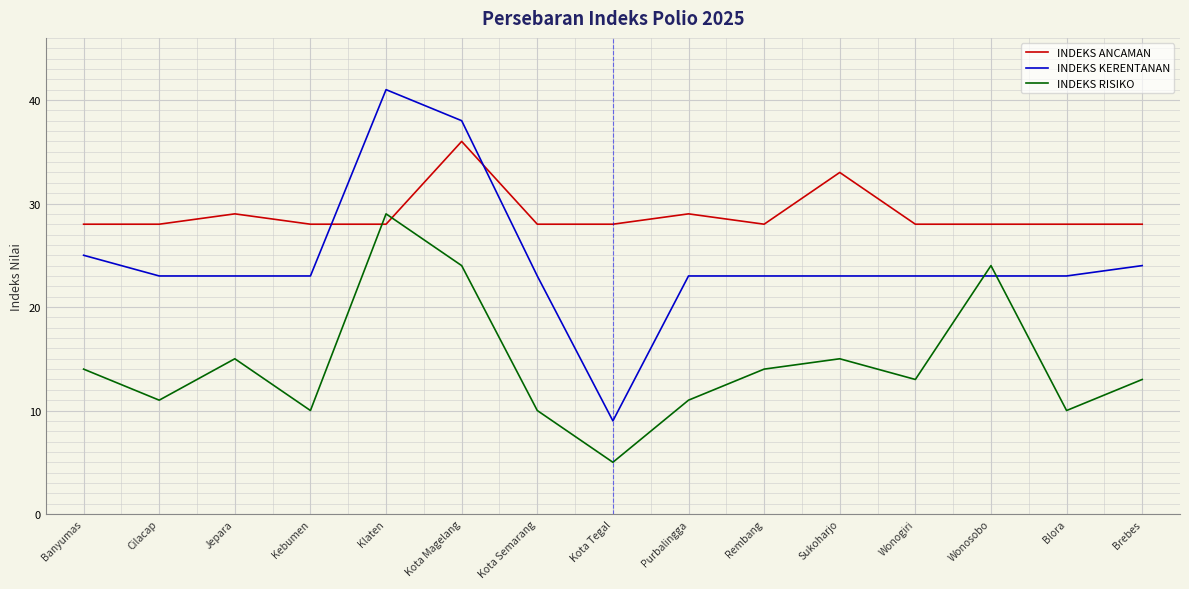

Is the value of INDEKS KERENTANAN at Rembang greater than the value of INDEKS ANCAMAN at Kota Semarang?

No